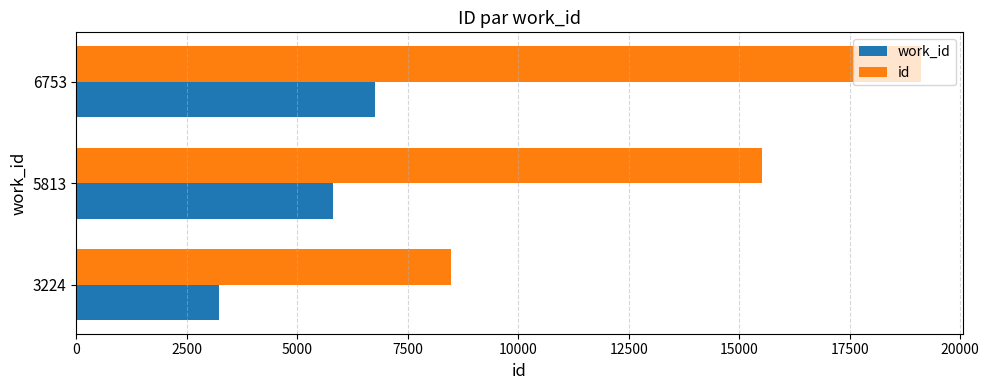

Which series has the largest range (max minus min)?

id